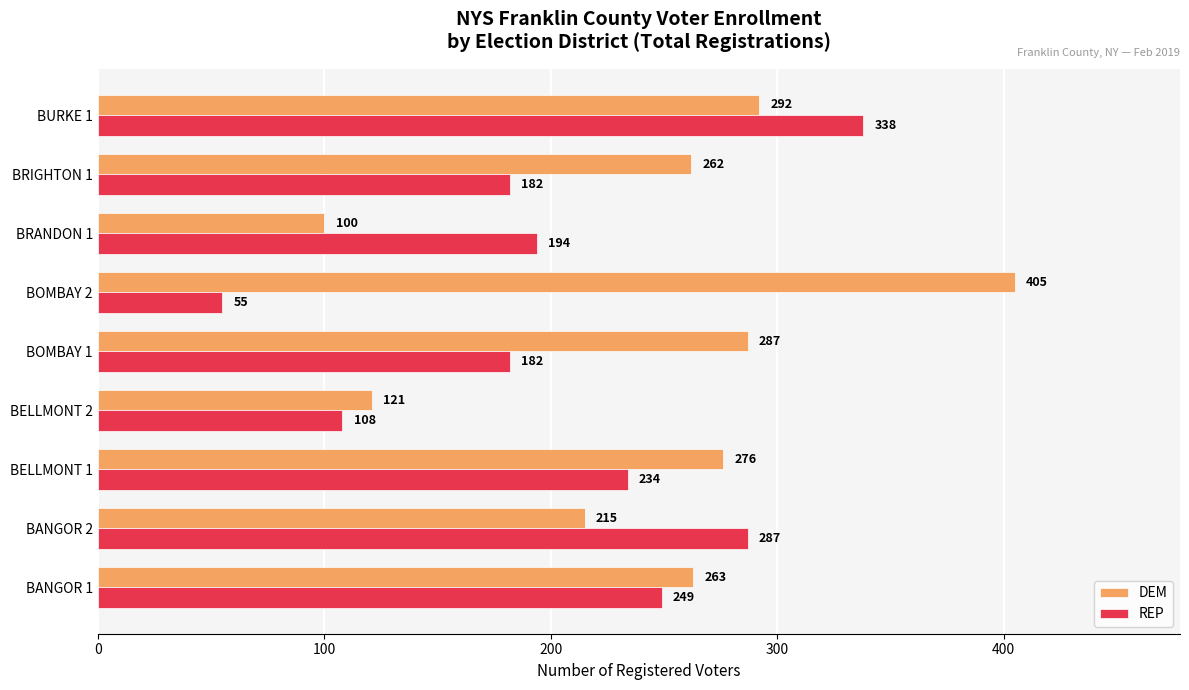

Rank the series by their maximum value, from highest to lowest.

DEM, REP